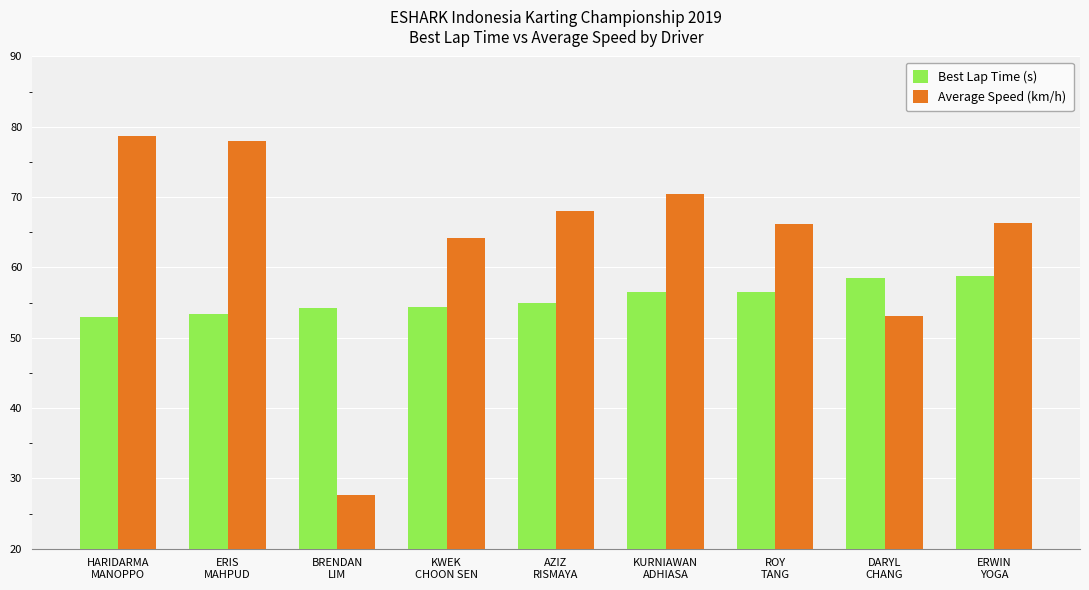

At which label does Average Speed (km/h) reach its minimum?

BRENDAN
LIM